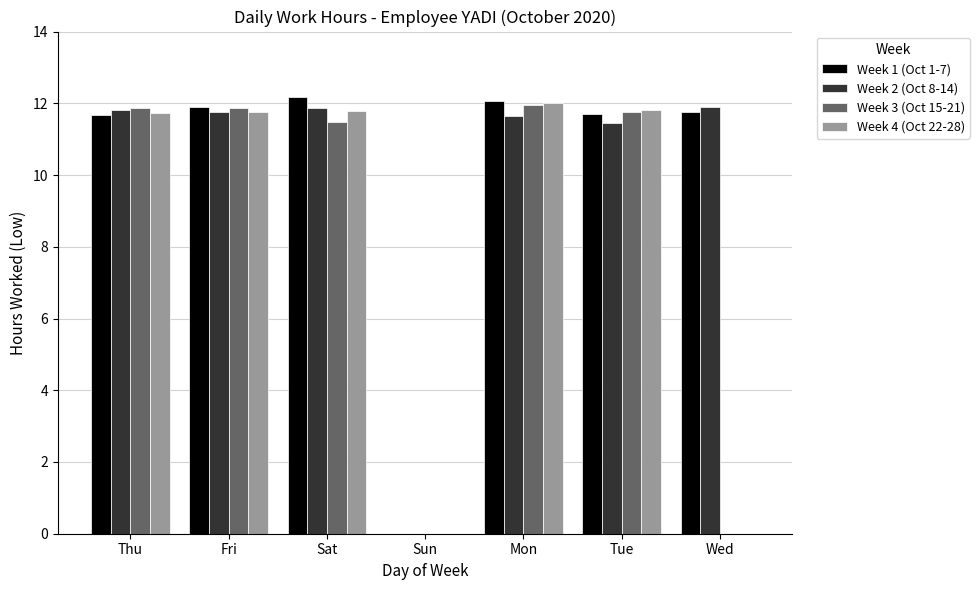

What is the total value across all series at Tue?

46.7